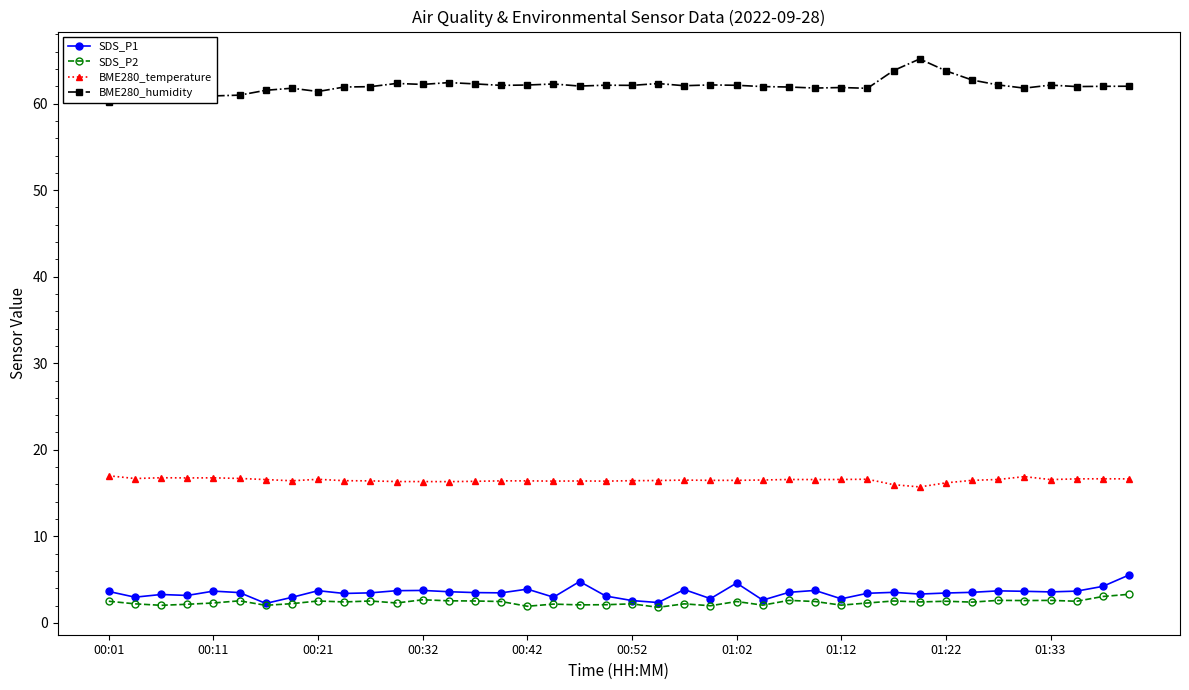

Rank the series by their maximum value, from highest to lowest.

BME280_humidity, BME280_temperature, SDS_P1, SDS_P2